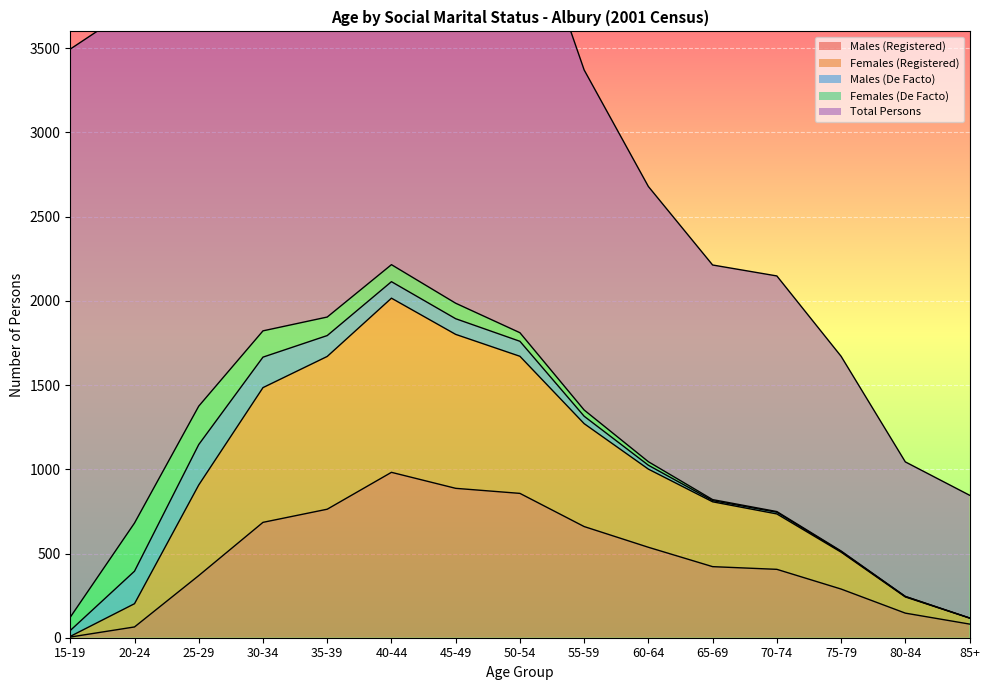

Reading right to left, what are all the values shown in this chart?

Males (Registered): 85+=81	80-84=146	75-79=289	70-74=406	65-69=422	60-64=537	55-59=660	50-54=857	45-49=887	40-44=982	35-39=763	30-34=685	25-29=369	20-24=64	15-19=4
Females (Registered): 85+=36	80-84=96	75-79=219	70-74=329	65-69=385	60-64=464	55-59=611	50-54=814	45-49=914	40-44=1034	35-39=907	30-34=800	25-29=538	20-24=138	15-19=4
Males (De Facto): 85+=0	80-84=3	75-79=4	70-74=10	65-69=7	60-64=23	55-59=44	50-54=89	45-49=93	40-44=98	35-39=124	30-34=181	25-29=240	20-24=193	15-19=35
Females (De Facto): 85+=0	80-84=0	75-79=3	70-74=4	65-69=6	60-64=21	55-59=37	50-54=51	45-49=92	40-44=101	35-39=110	30-34=156	25-29=228	20-24=286	15-19=79
Total Persons: 85+=729	80-84=799	75-79=1156	70-74=1399	65-69=1393	60-64=1634	55-59=2019	50-54=2661	45-49=2998	40-44=3235	35-39=2906	30-34=2925	25-29=2734	20-24=3067	15-19=3373